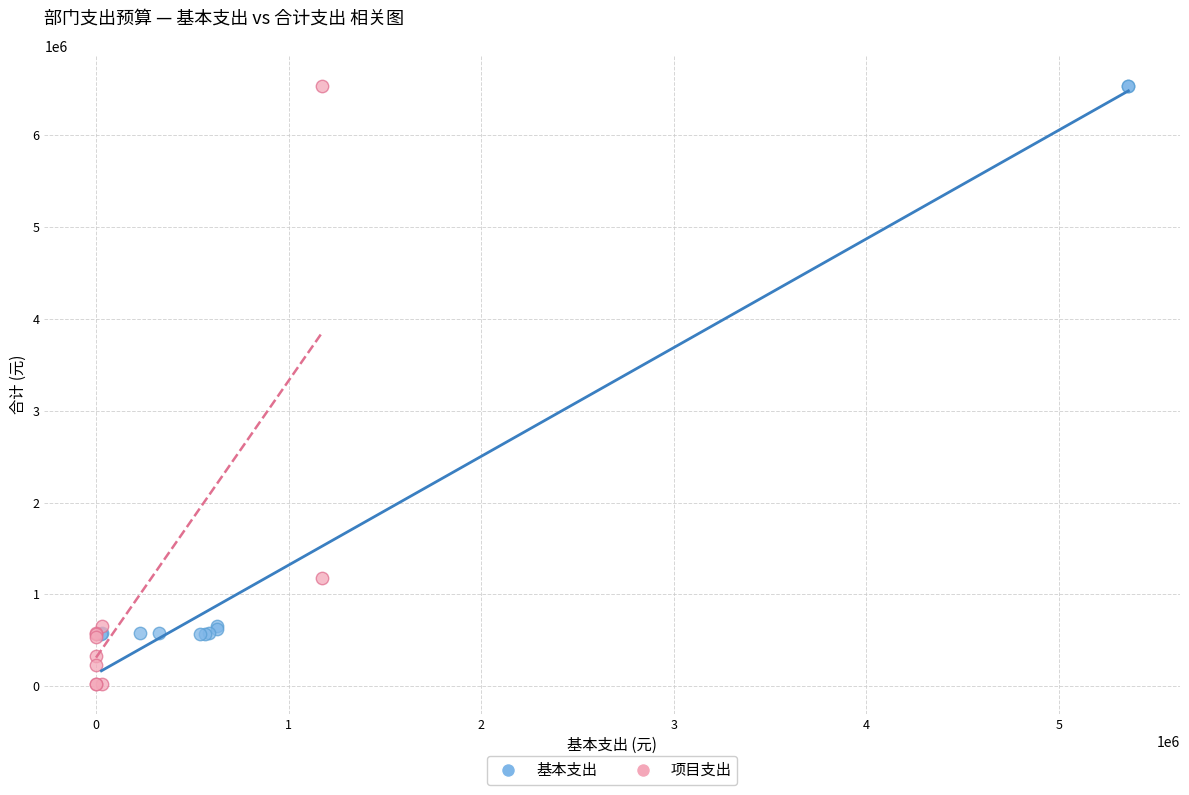

Which series reaches the minimum Y coordinate?

项目支出